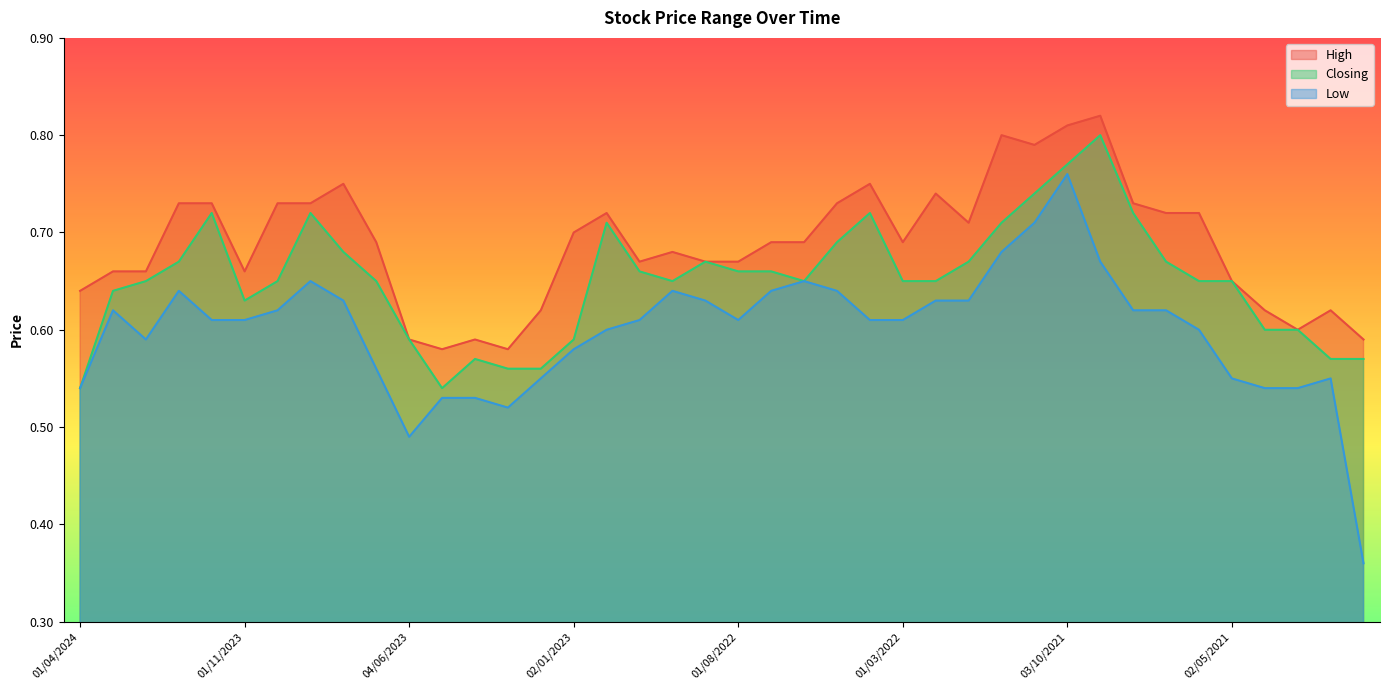

What is the sum of all Low values?

24.0